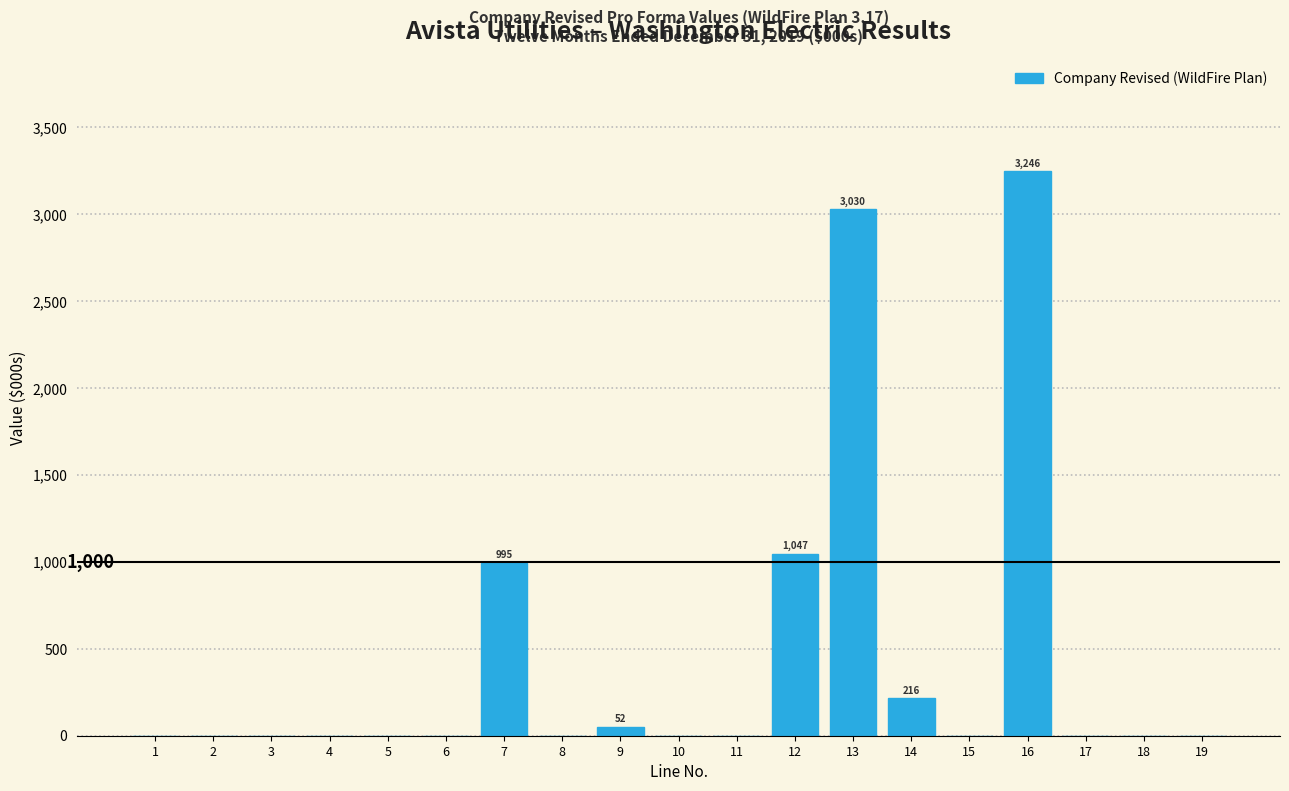

Reading left to right, list all the values displayed in this chart.

1=0.0	2=0.0	3=0.0	4=0.0	5=0.0	6=0.0	7=995.0	8=0.0	9=51.7	10=0.0	11=0.0	12=1046.7	13=3030.0	14=216.0	15=0.0	16=3246.0	17=0.0	18=0.0	19=0.0